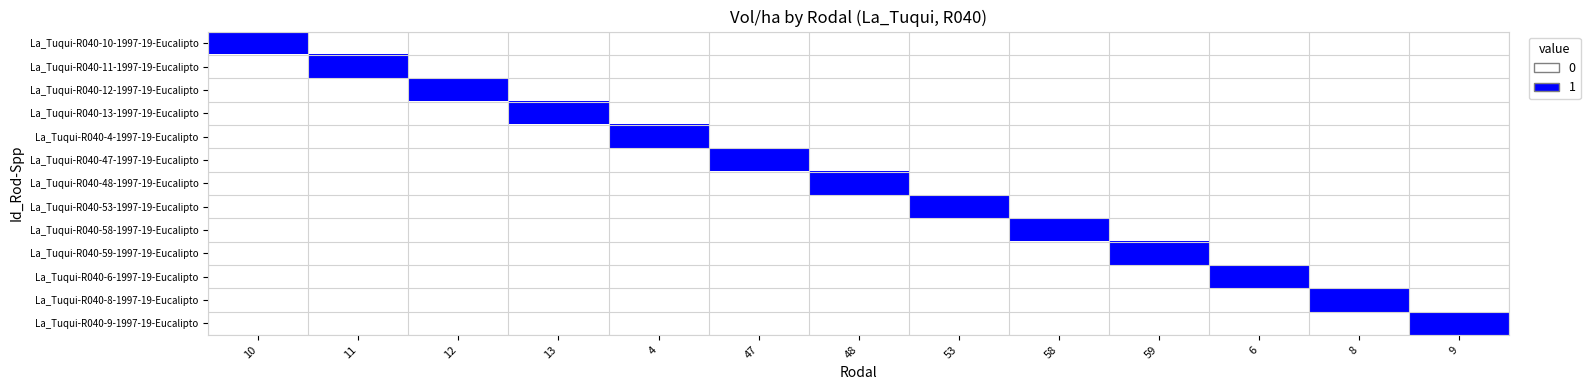

Which series changed the most between 10 and 8?

La_Tuqui-R040-10-1997-19-Eucalipto